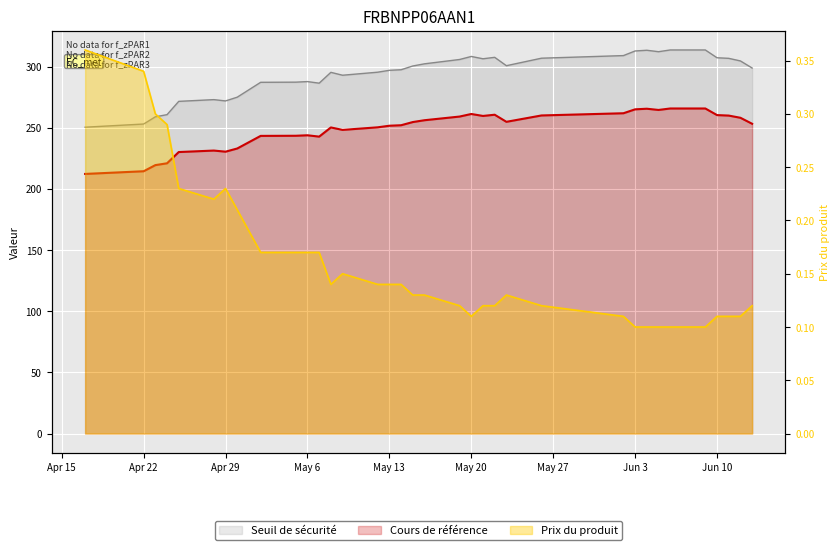

Which series has the largest range (max minus min)?

Cours de référence